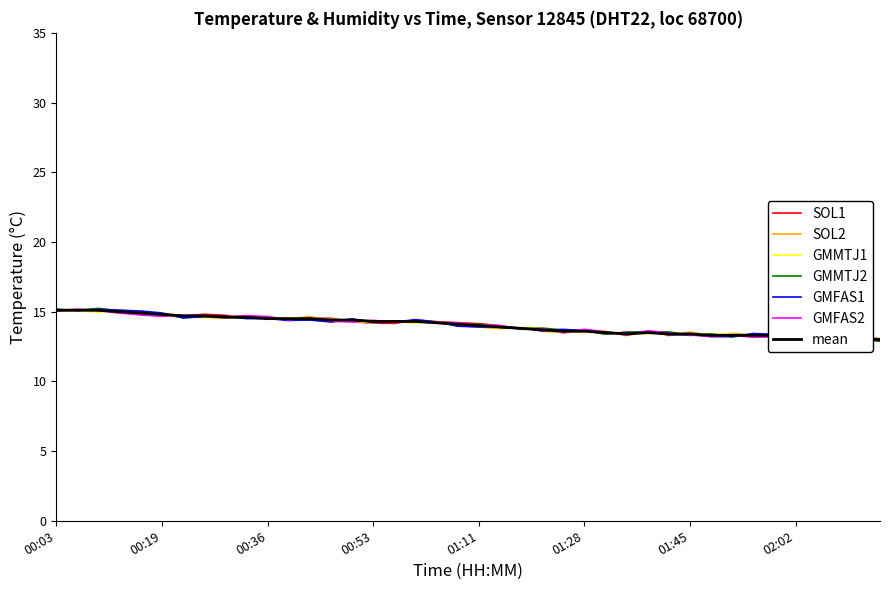

What is the sum of the values at 02:12 and 01:28?

26.7